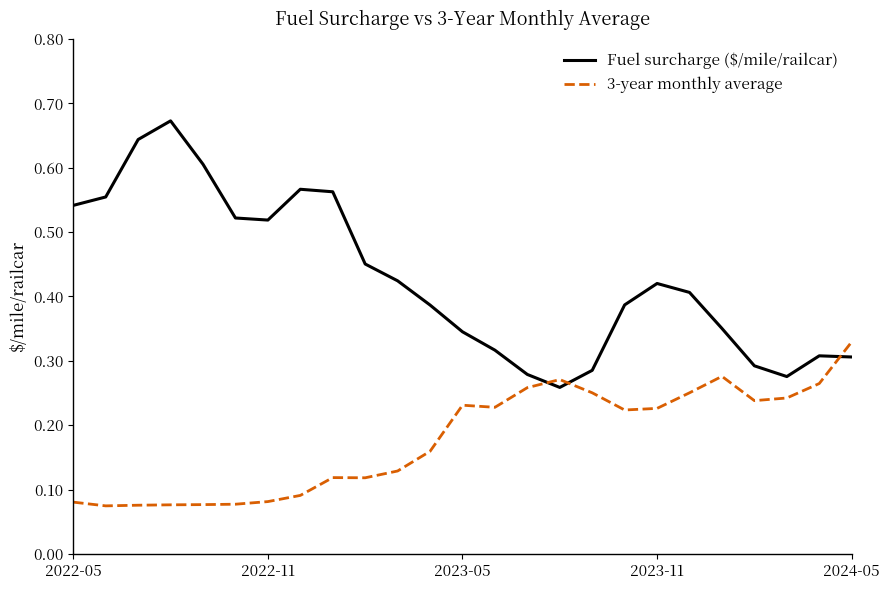

Rank the series by their average value, from lowest to highest.

3-year monthly average, Fuel surcharge ($/mile/railcar)